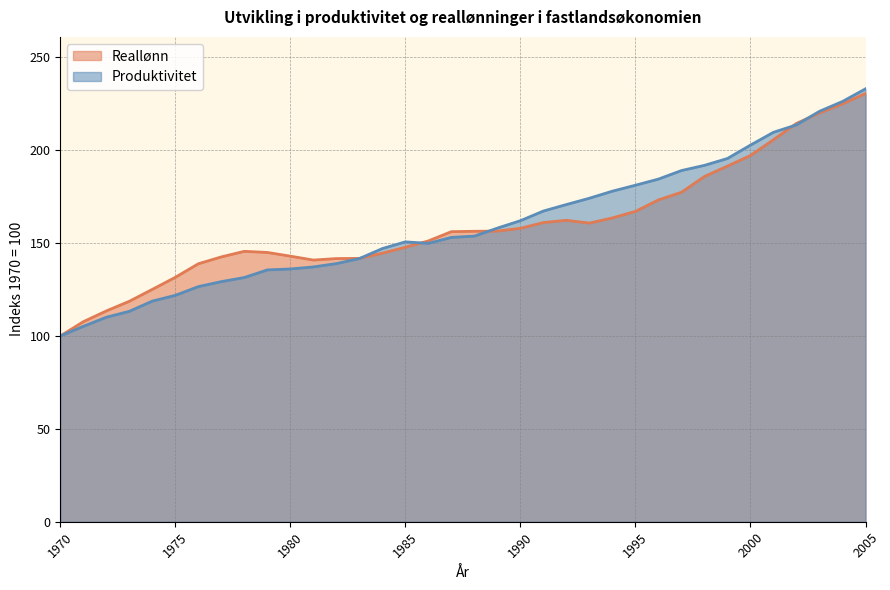

What is the sum of all Reallønn values?

5742.9